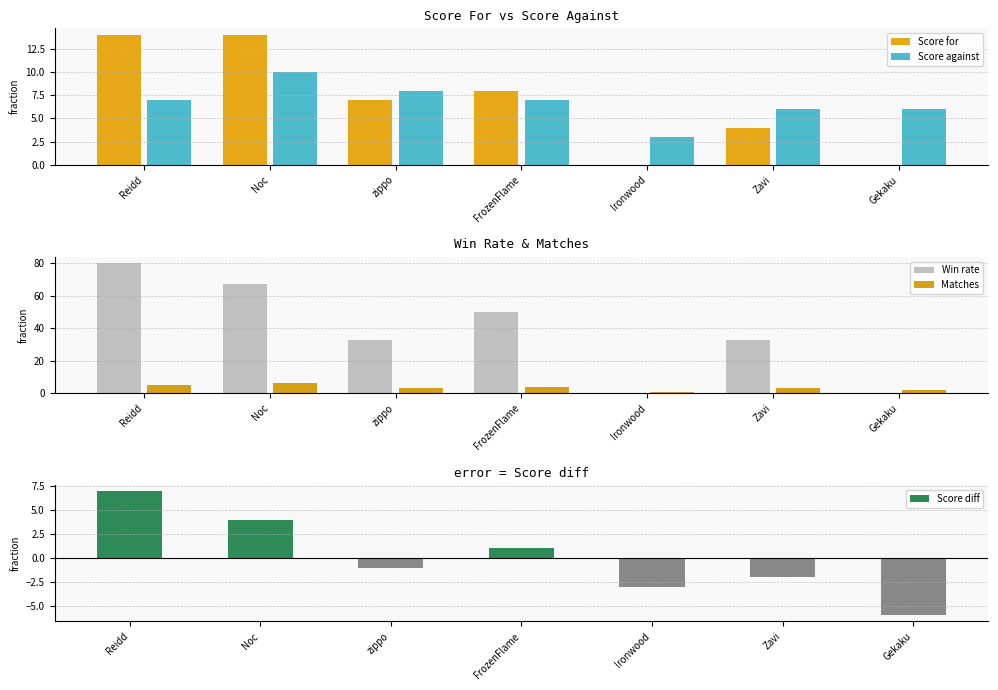

What are all the series names shown in the legend?

Score for, Score against, Win rate, Matches, Score diff